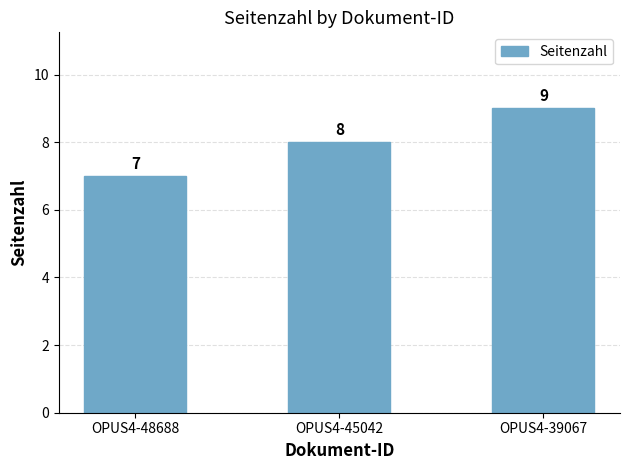

What is the value of the 1st bar from the left?

7